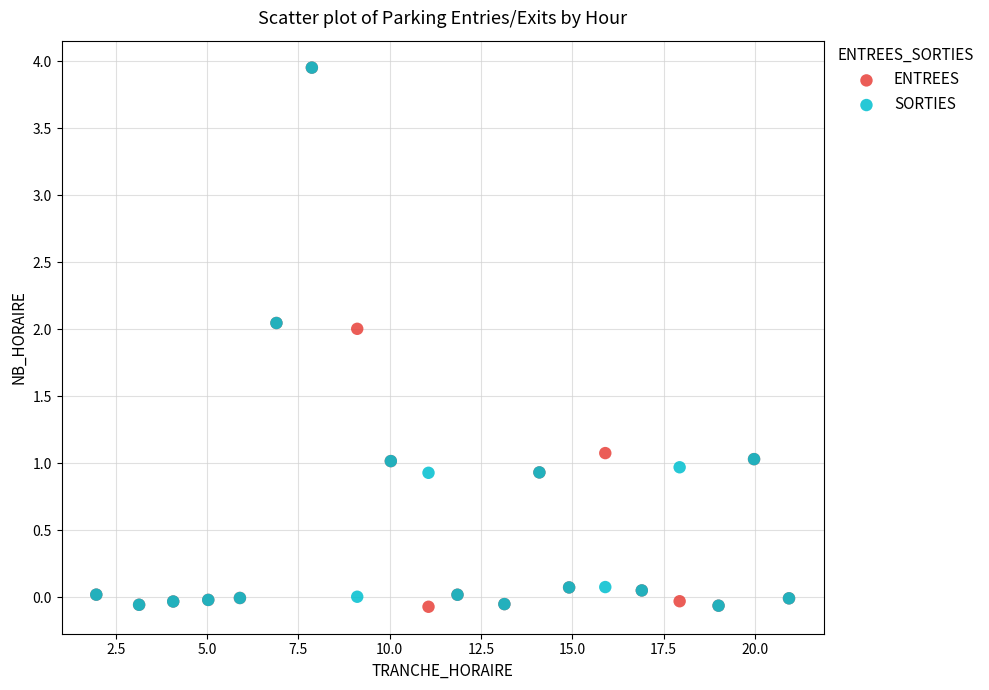

Which series has the largest Y range (max minus min)?

ENTREES